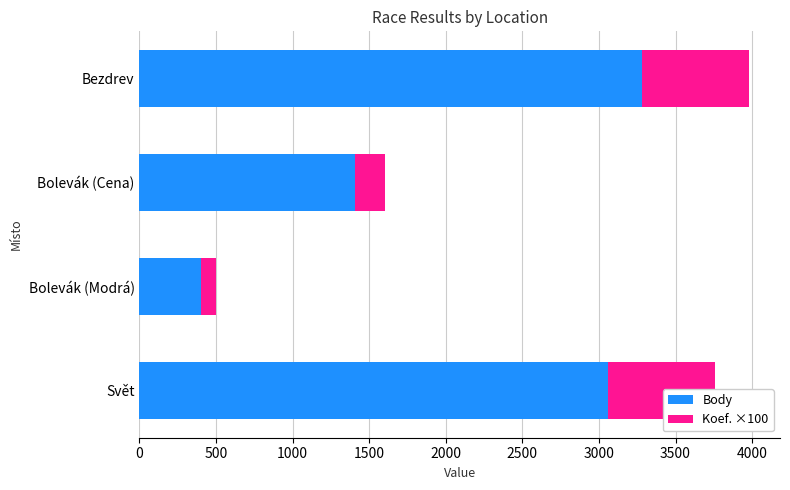

Which series has the largest total across all categories?

Body